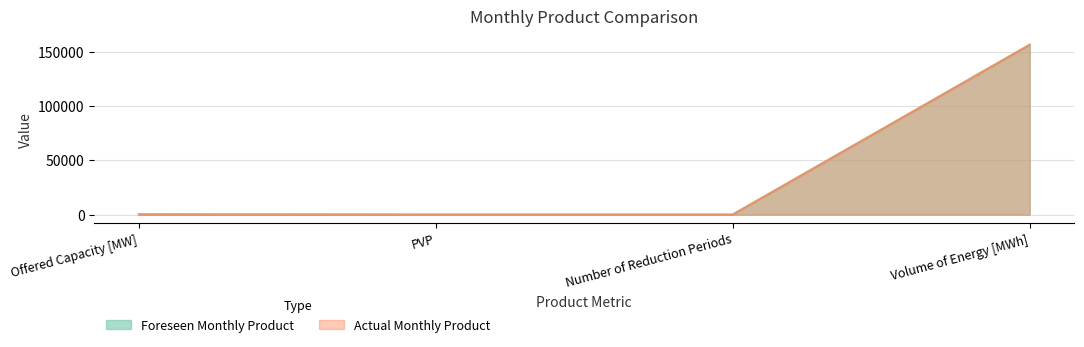

Is the value of Foreseen Monthly Product at Peak Volume of Energy [MWh] greater than the value of Actual Monthly Product at Peak Volume of Energy [MWh]?

No